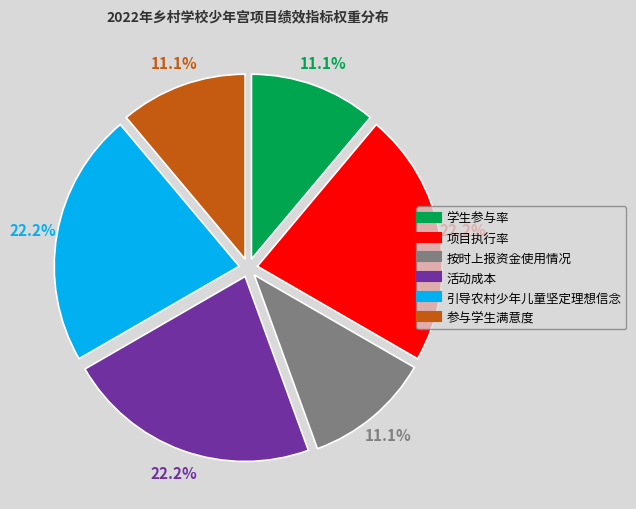

To the nearest percent, what is the difference between the 按时上报资金使用情况 and 引导农村少年儿童坚定理想信念 slice percentages?

11%